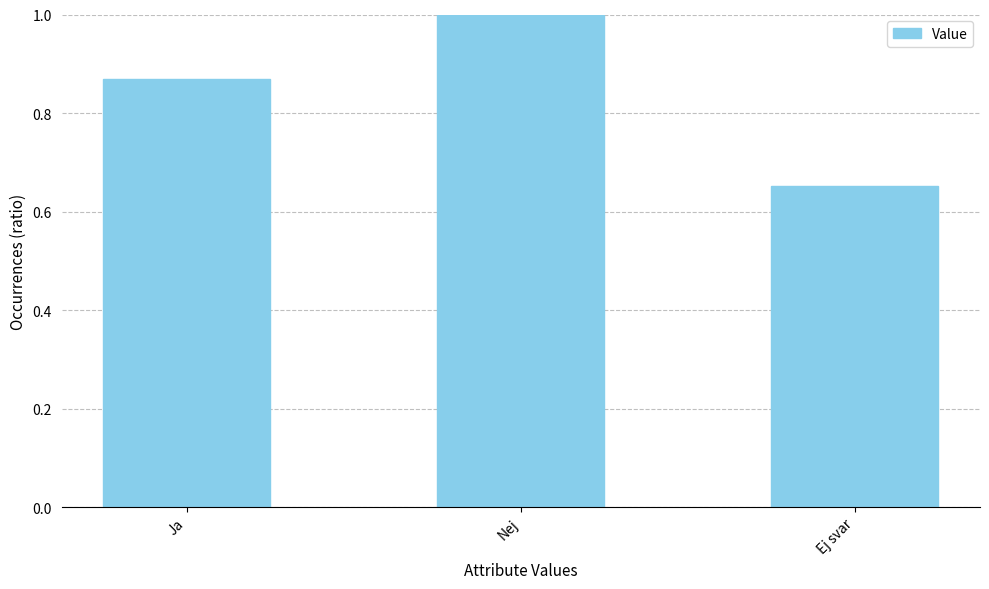

Is it true that the value at Nej is 0.6?

False